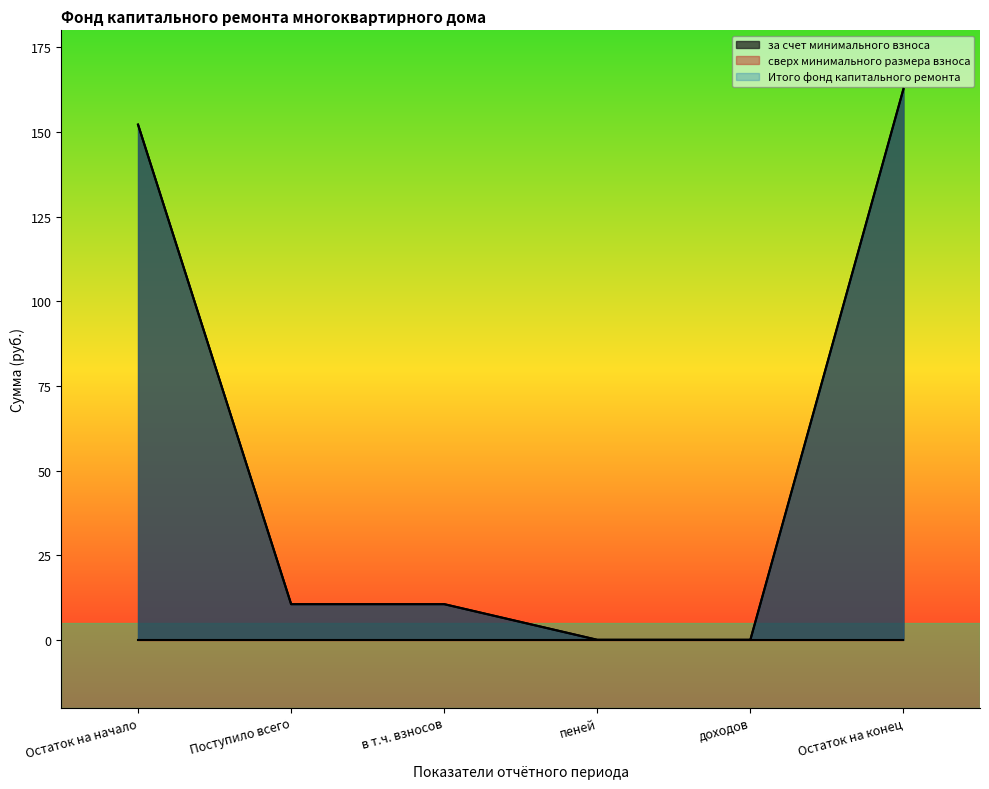

Reading left to right, transcribe all the data shown in this chart.

за счет минимального взноса: Остаток на начало=152.2	Поступило всего=10.5	в т.ч. взносов=10.5	пеней=0.0	доходов=0.0	Остаток на конец=162.7
Итого фонд капитального ремонта: Остаток на начало=152.2	Поступило всего=10.5	в т.ч. взносов=10.5	пеней=0.0	доходов=0.0	Остаток на конец=162.7